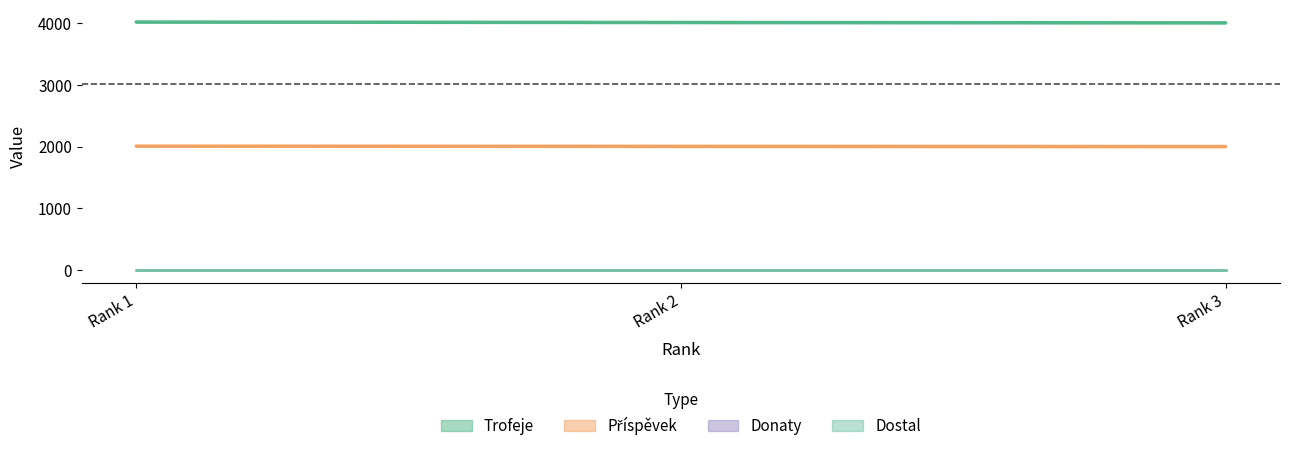

Is this an area chart (filled region under the line)?

No